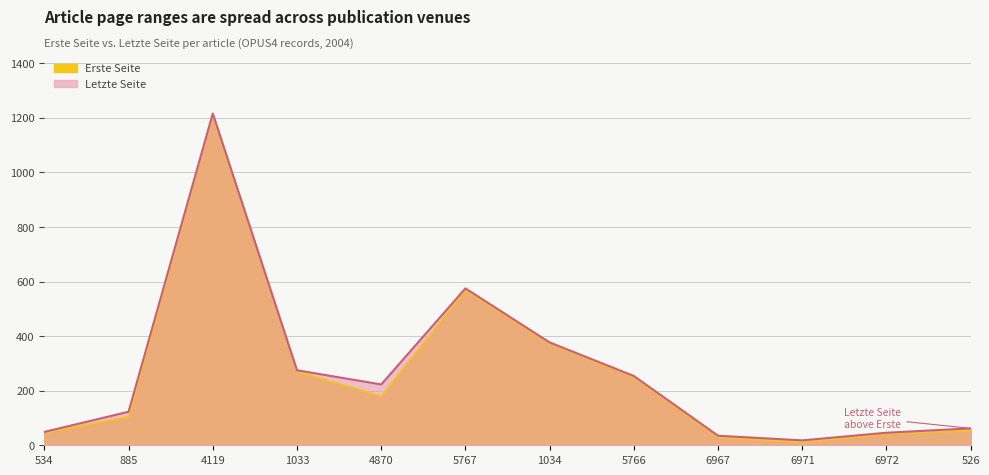

At how many categories does at least one series exceed 589?

1